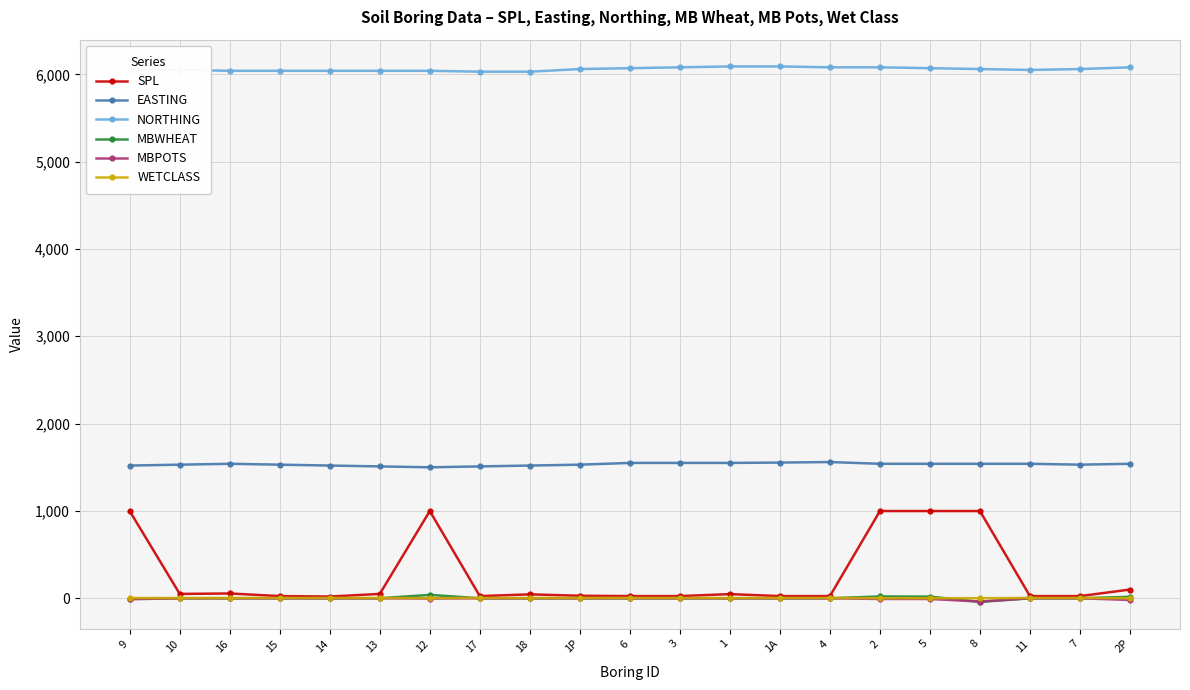

How many values in the EASTING series are below 1540?

10